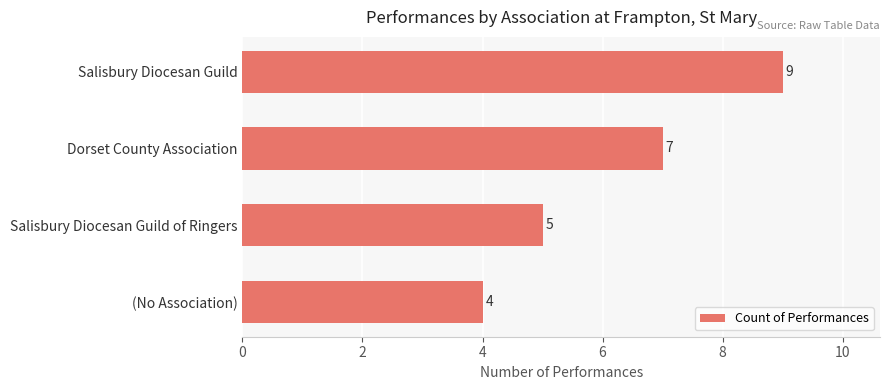

Does the chart contain any negative values?

No